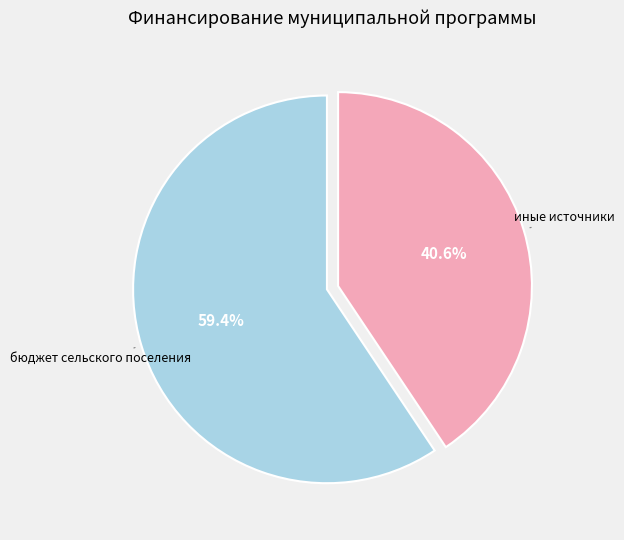

To the nearest percent, what percentage of the pie is бюджет сельского поселения?

59%